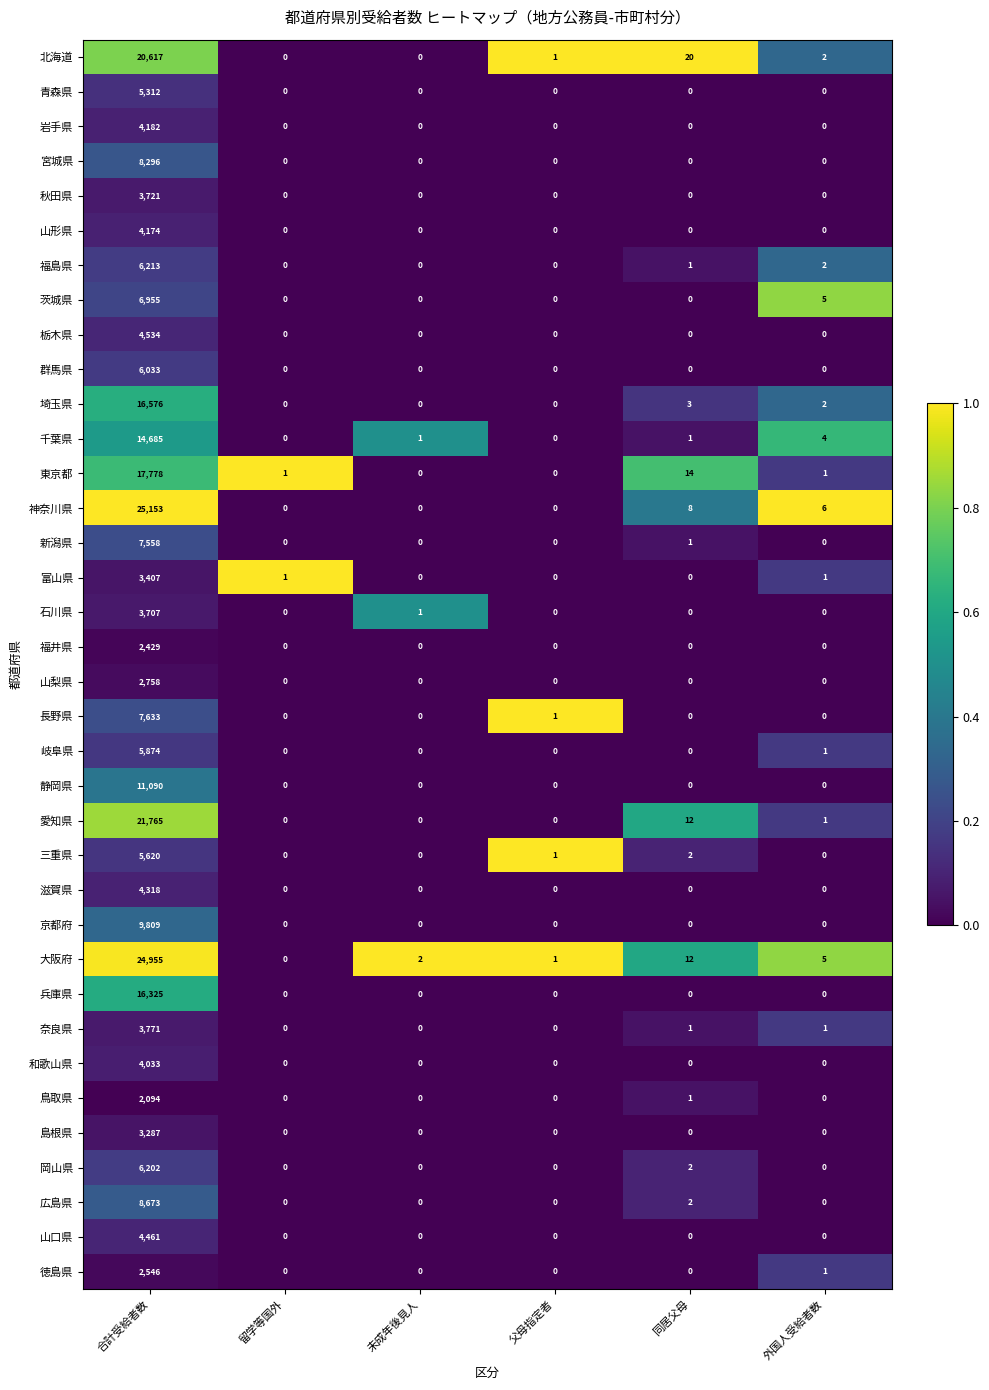

Which series has the largest total across all categories?

神奈川県